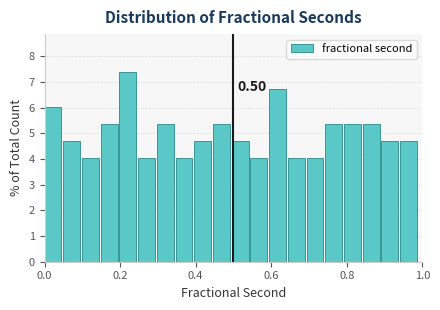

Read against the x-axis, roughly where is the centre of the tallest bar?

0.22